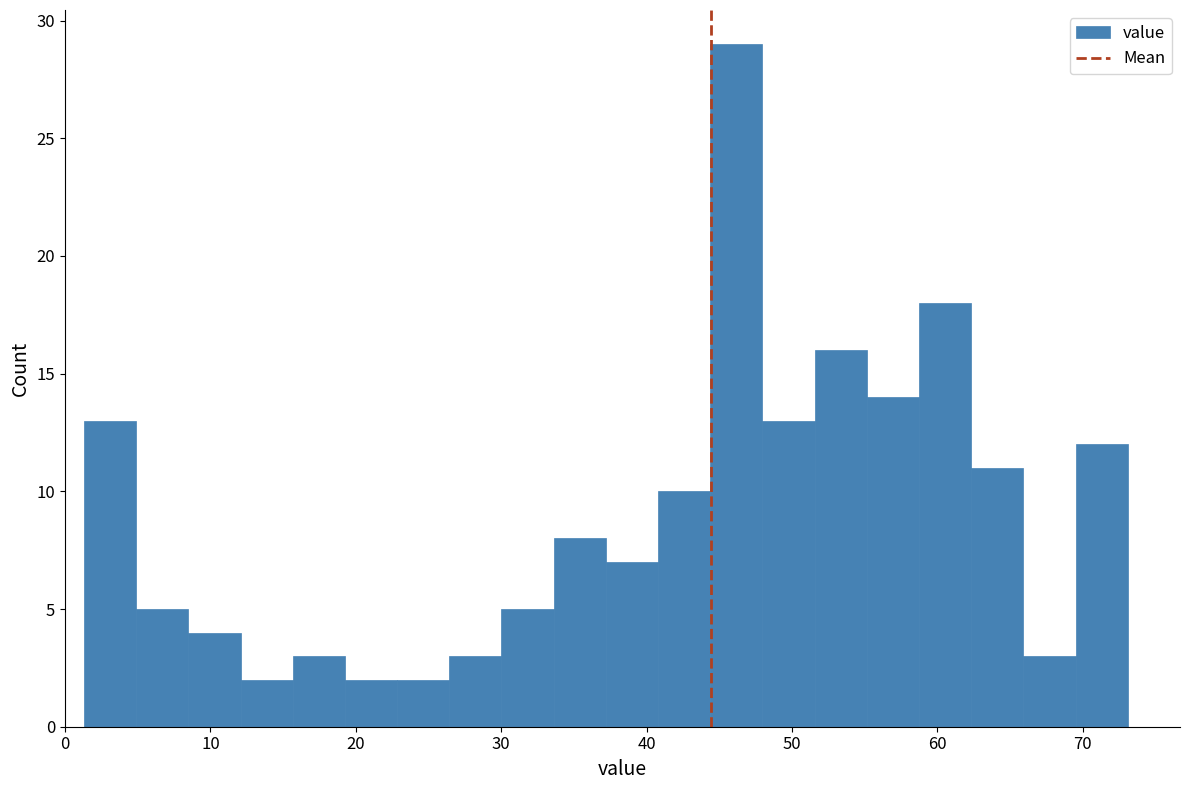

Read against the x-axis, roughly where is the centre of the tallest bar?

46